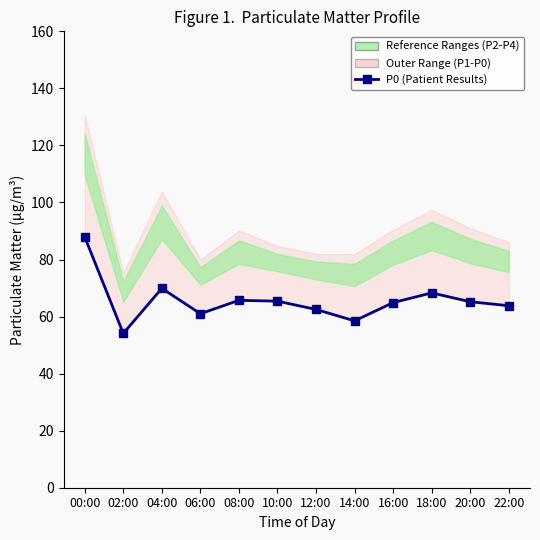

The chart shows a value of 95.2 at 10:00. True or false?

False